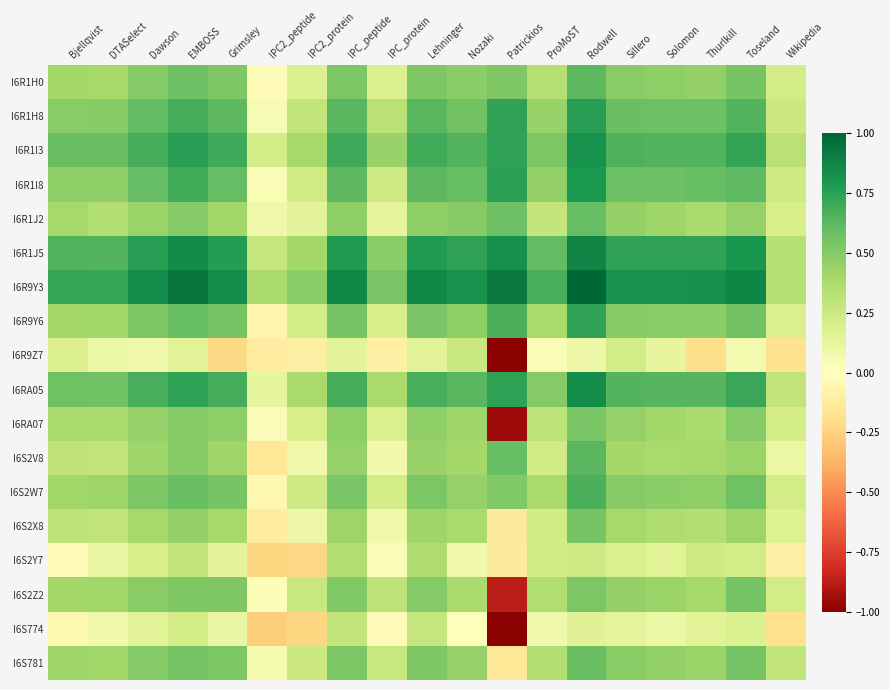

At how many categories does at least one series exceed 0?

19